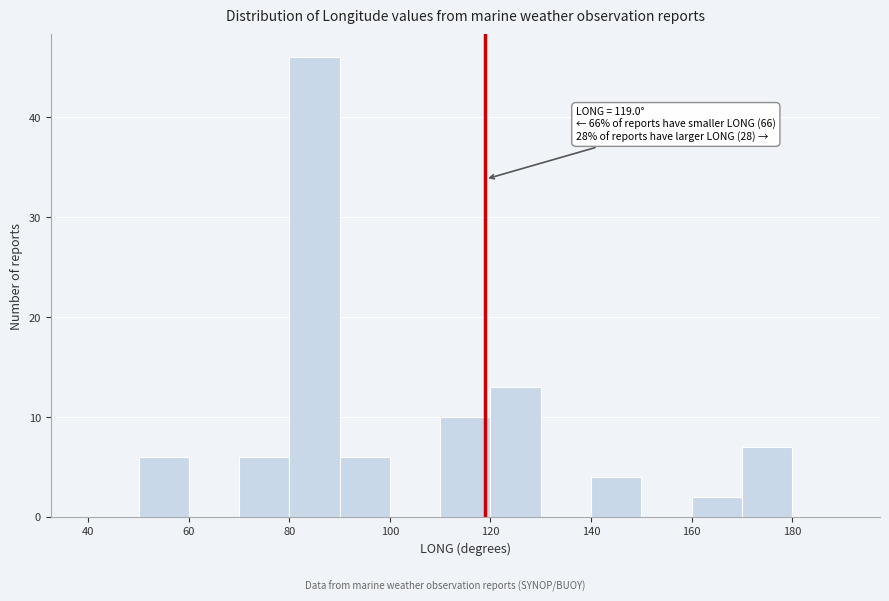

Which range on the x-axis has the tallest bar?

80 to 90